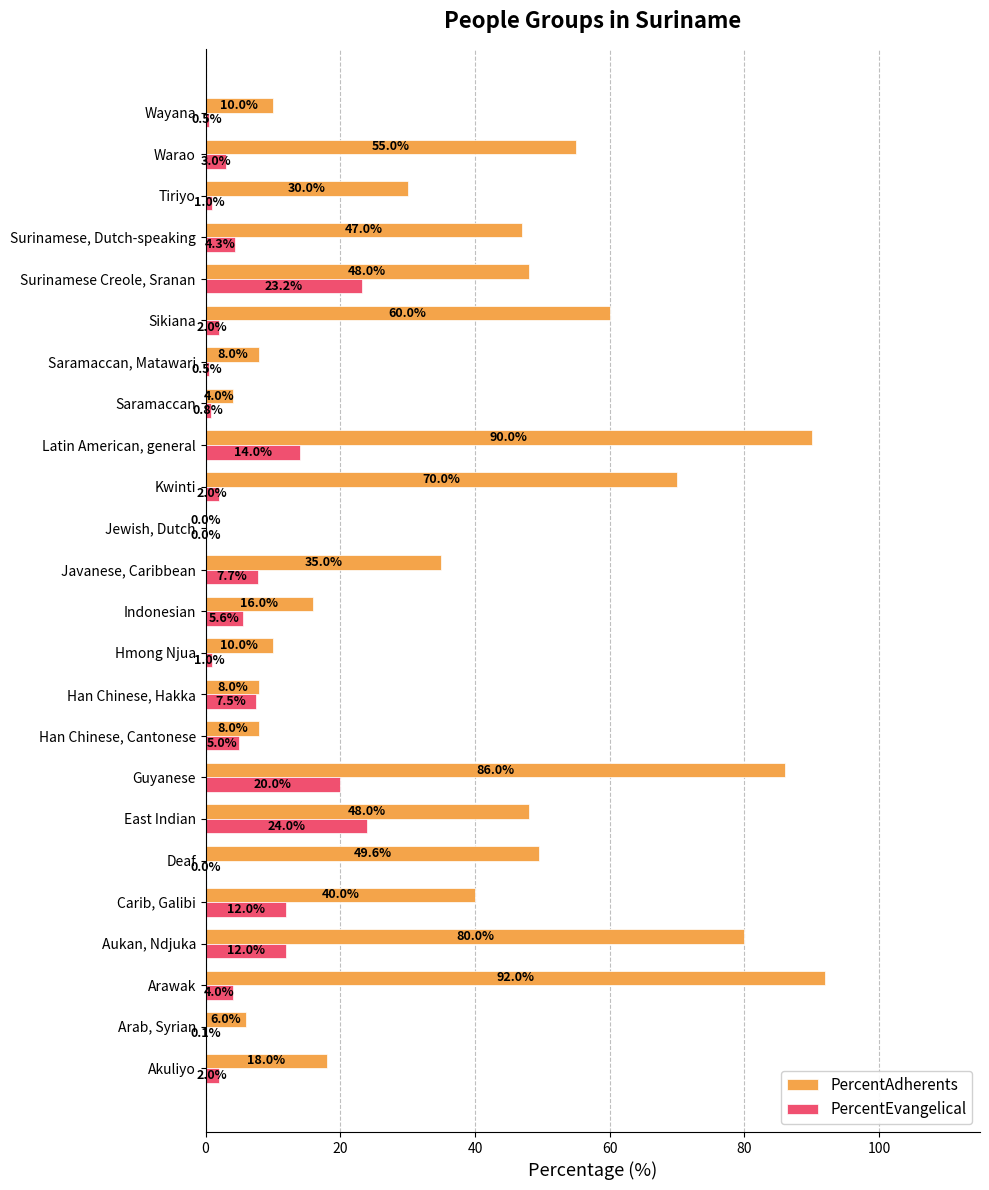

Between Javanese, Caribbean and Latin American, general, which series saw the biggest shift?

PercentAdherents